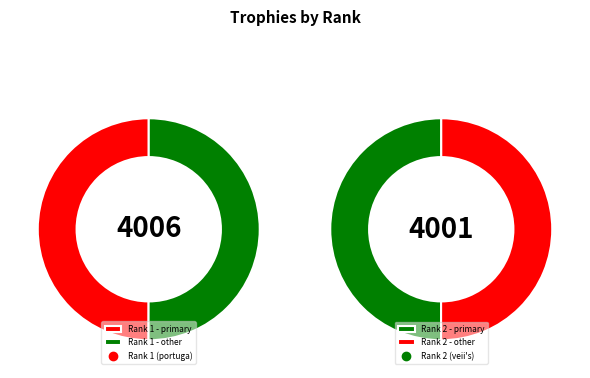

True or false: 1 accounts for 50% of the total.

True